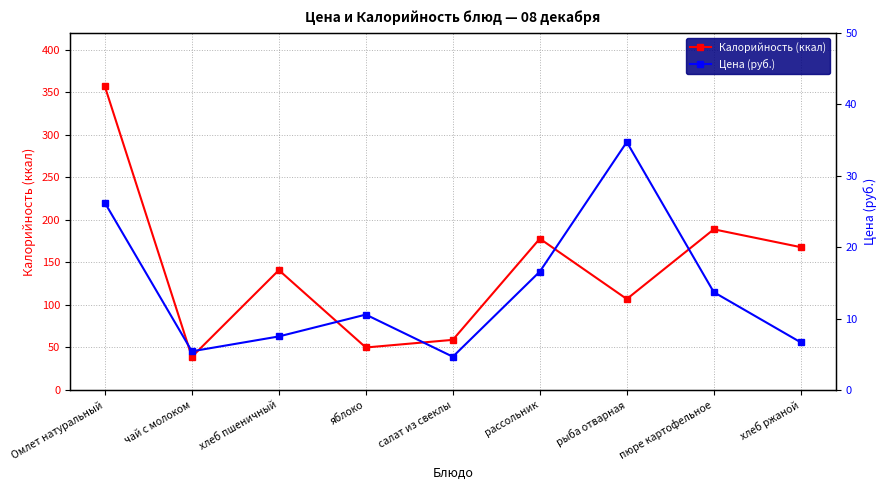

At which label does Цена (руб.) first exceed 10?

Омлет натуральный